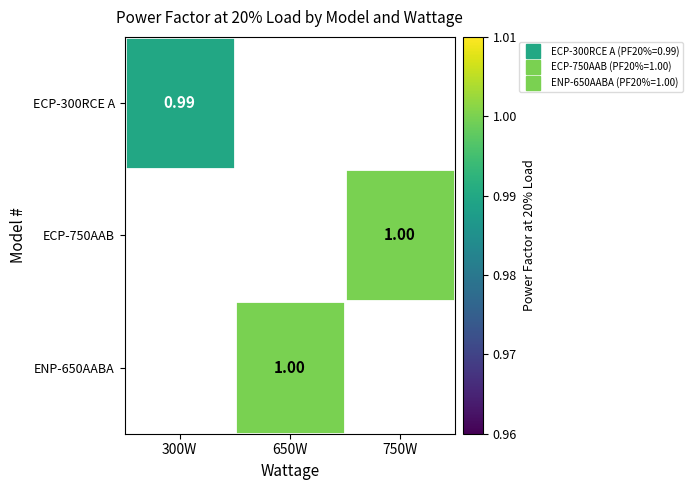

Rank the categories by ECP-300RCE A value from highest to lowest.

300W, 650W, 750W